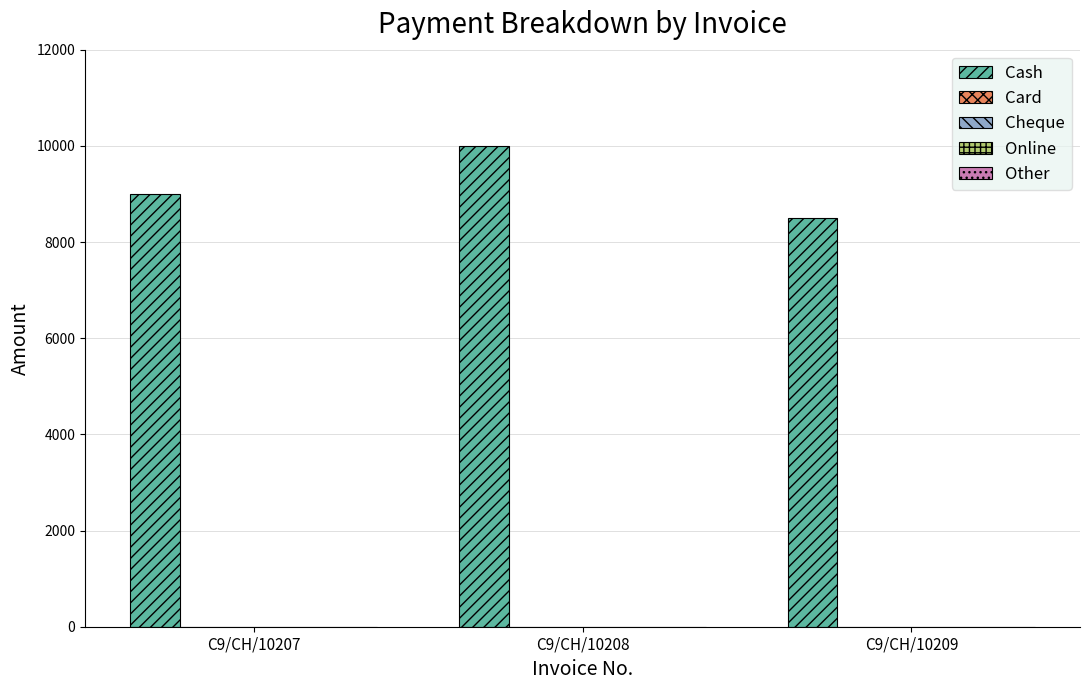

Reading left to right, list all the values displayed in this chart.

9000	10000	8500